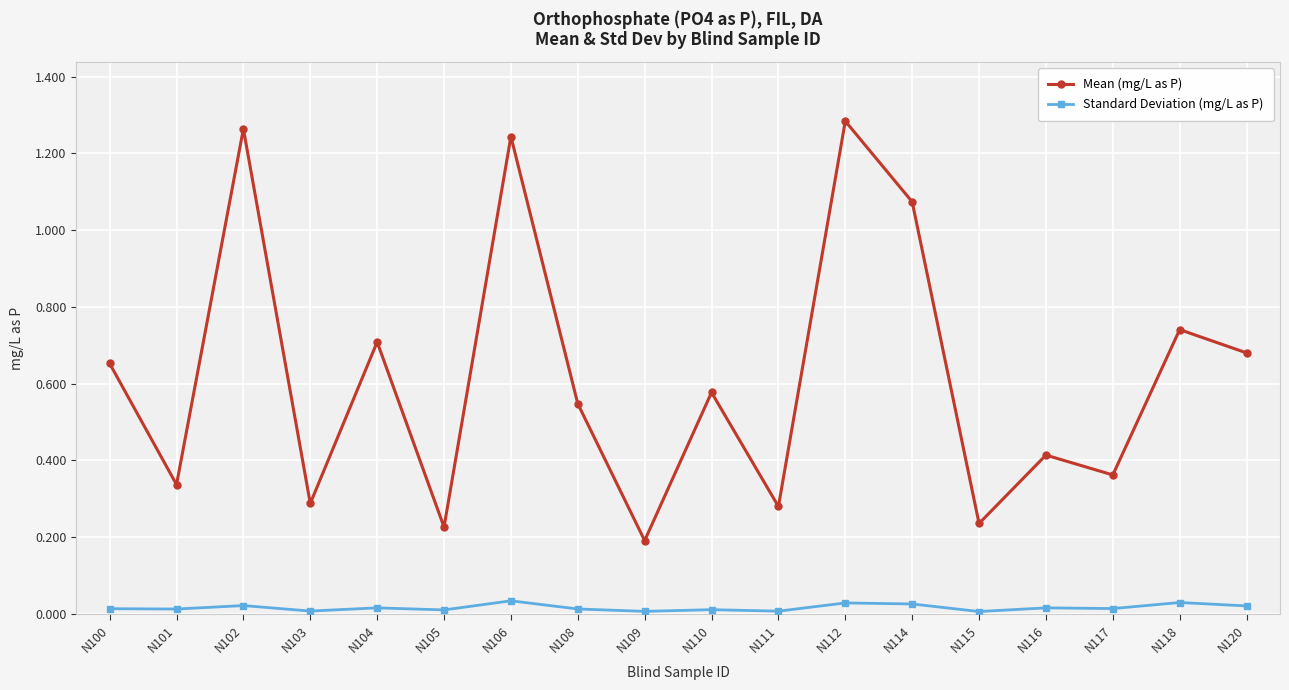

What is the sum of all Mean (mg/L as P) values?

11.1